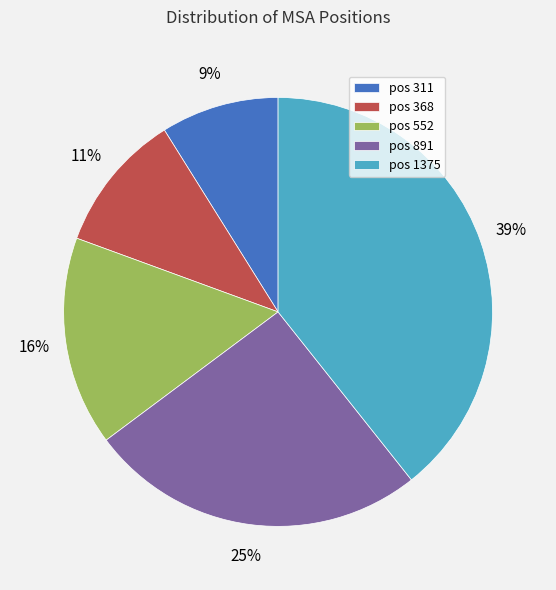

Is it true that pos 1375 is 27% of the pie?

False